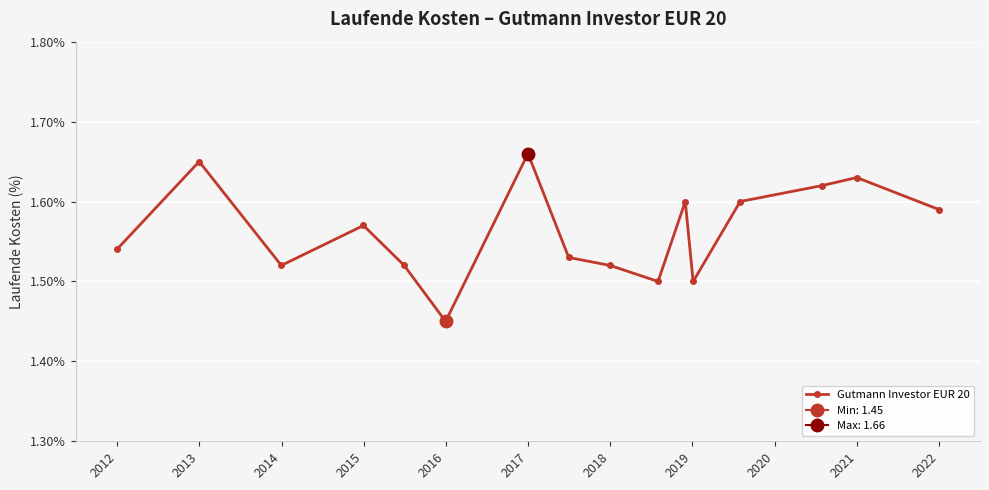

What is the average value?

1.6